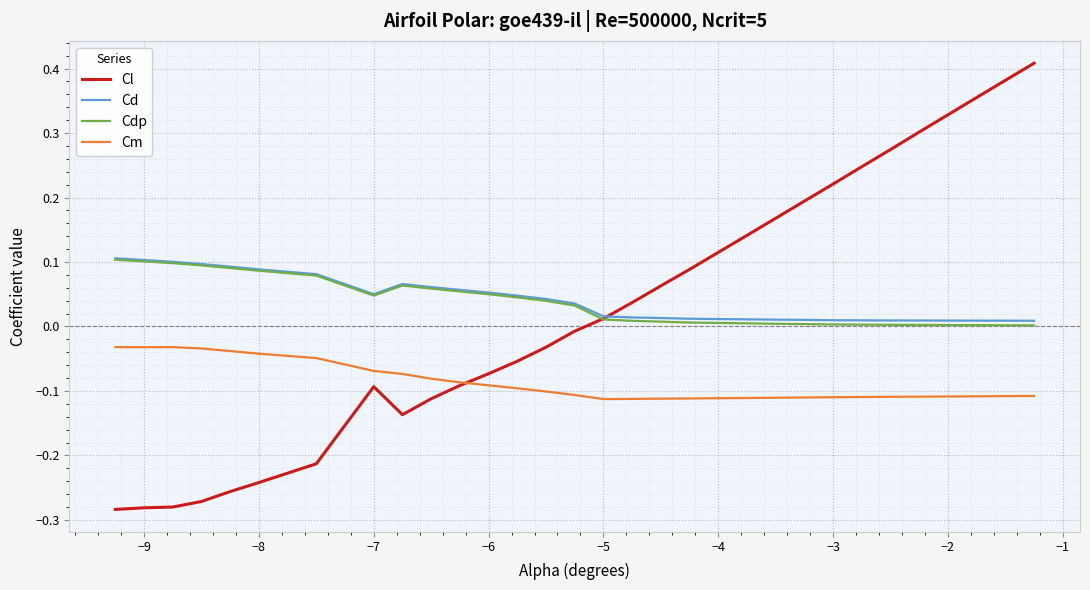

True or false: Cd and Cm intersect in this chart.

False